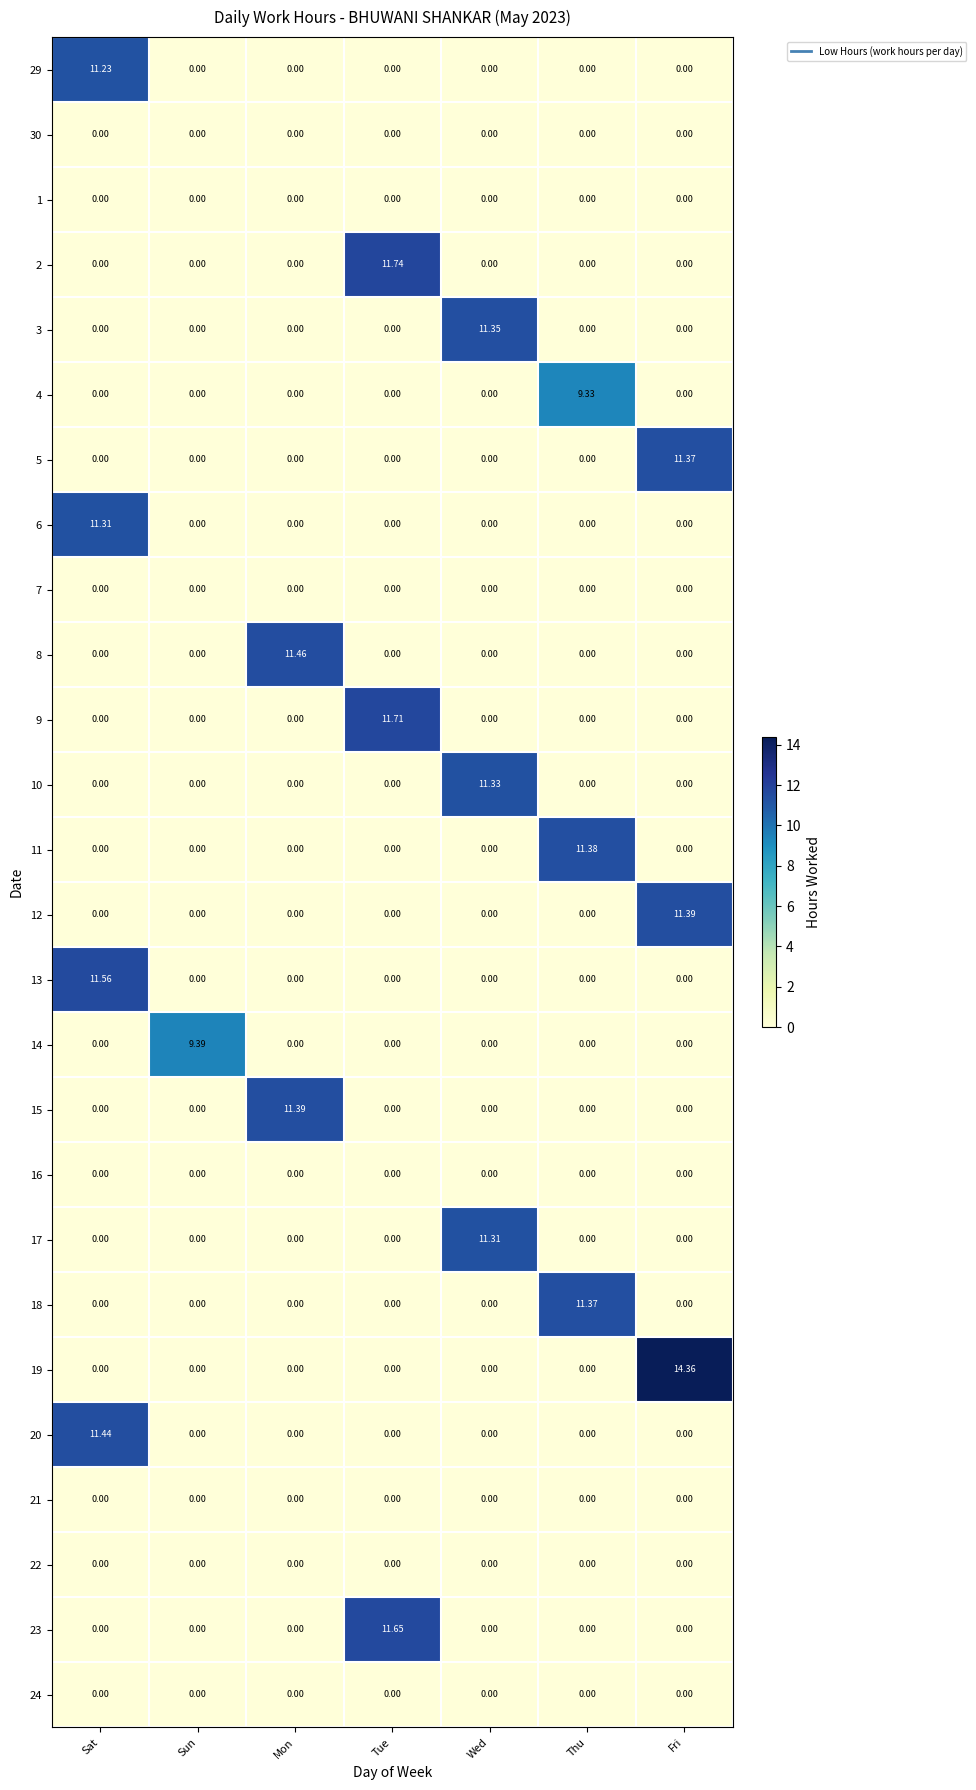

Which category has the highest value in the 12 series?

Fri